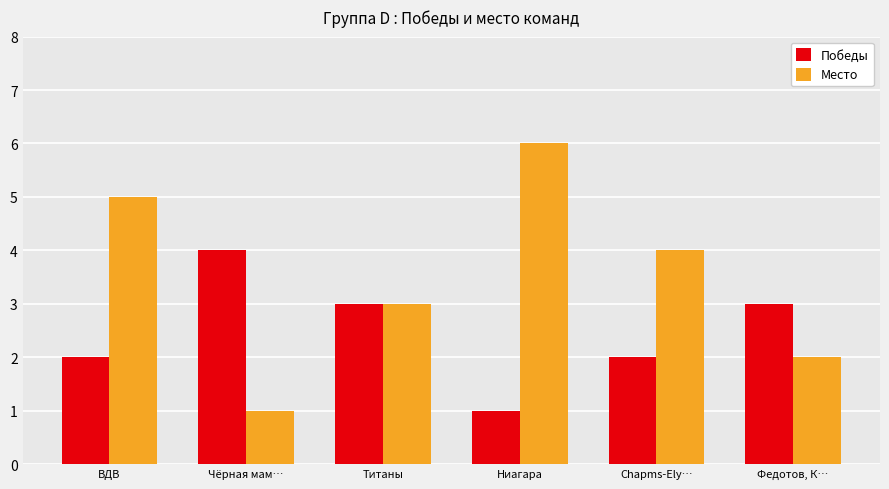

How many series are shown in this chart?

2